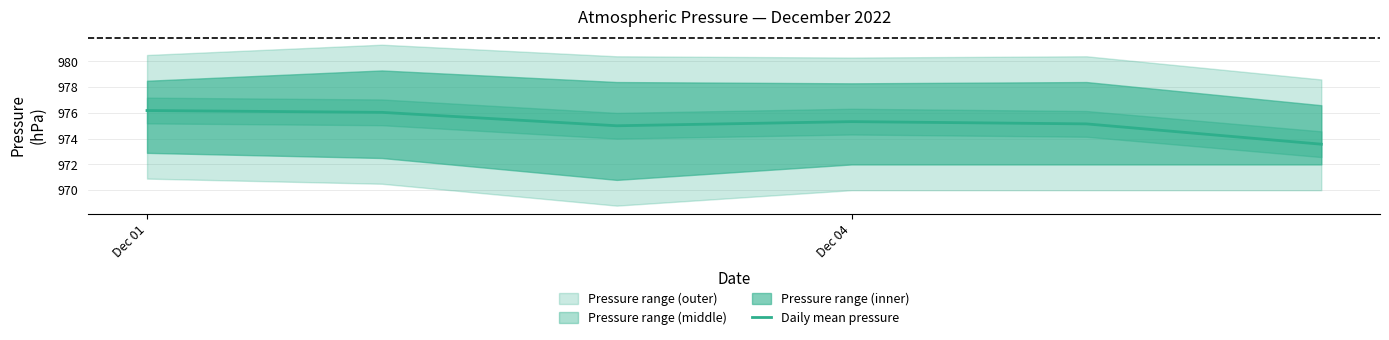

The chart shows a value of 976.2 at Dec 01. True or false?

True